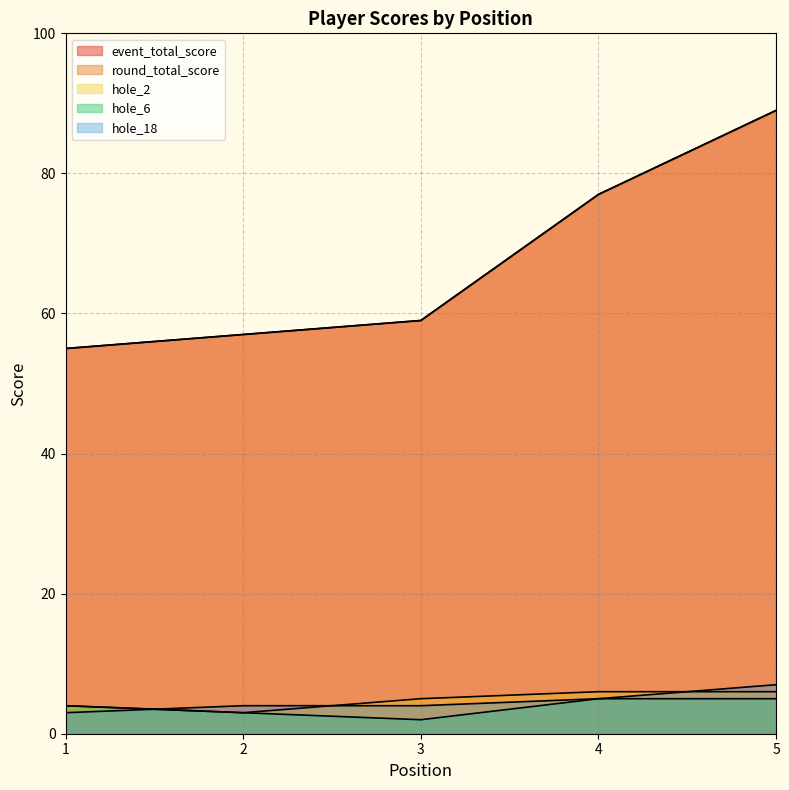

How many lines are shown in the chart?

5